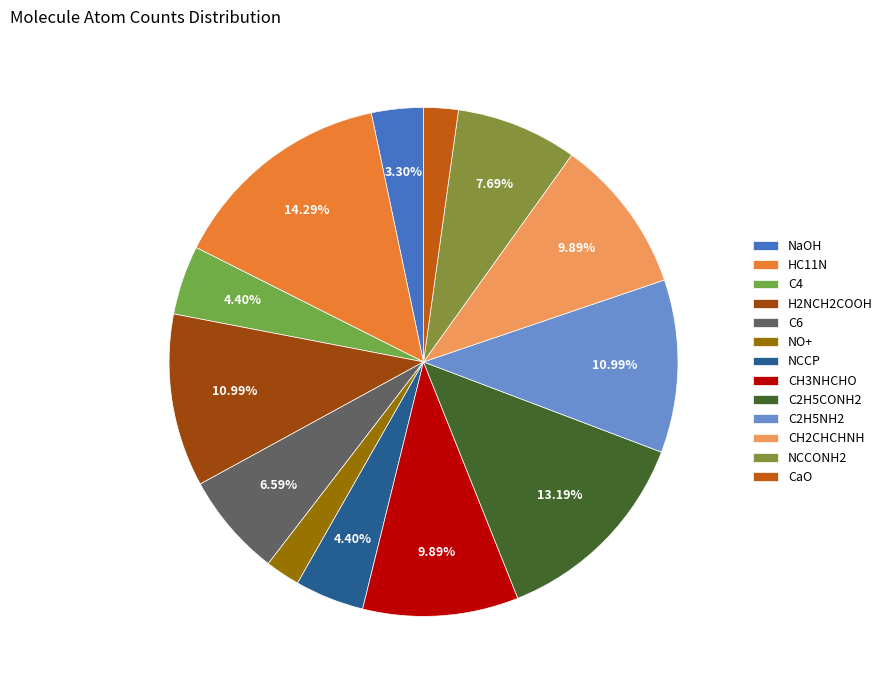

Which slice is the smallest?

NO+